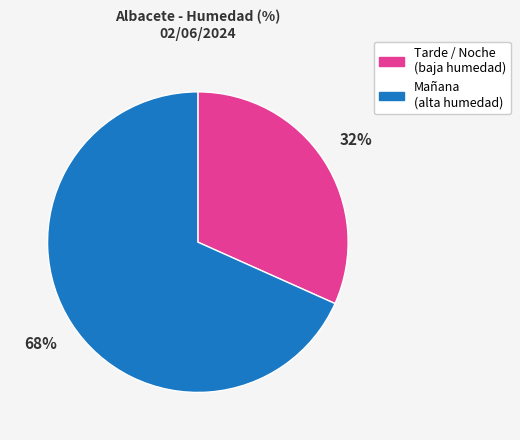

To the nearest percent, what is the combined percentage of Tarde / Noche (baja humedad) and Mañana (alta humedad)?

100%